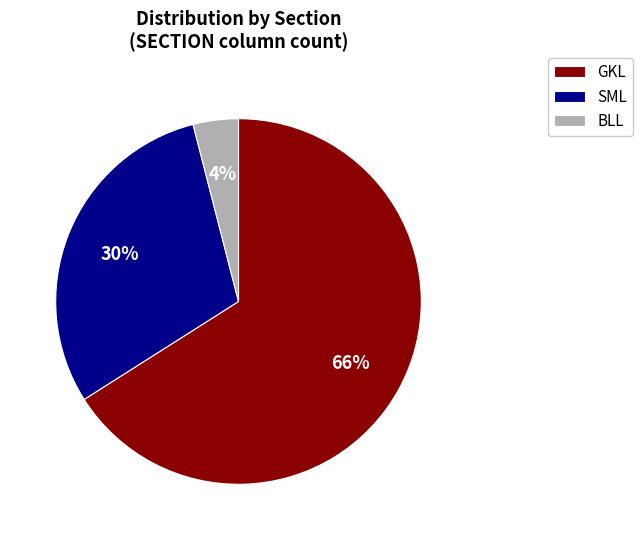

What percentage is the BLL slice, to the nearest percent?

4%